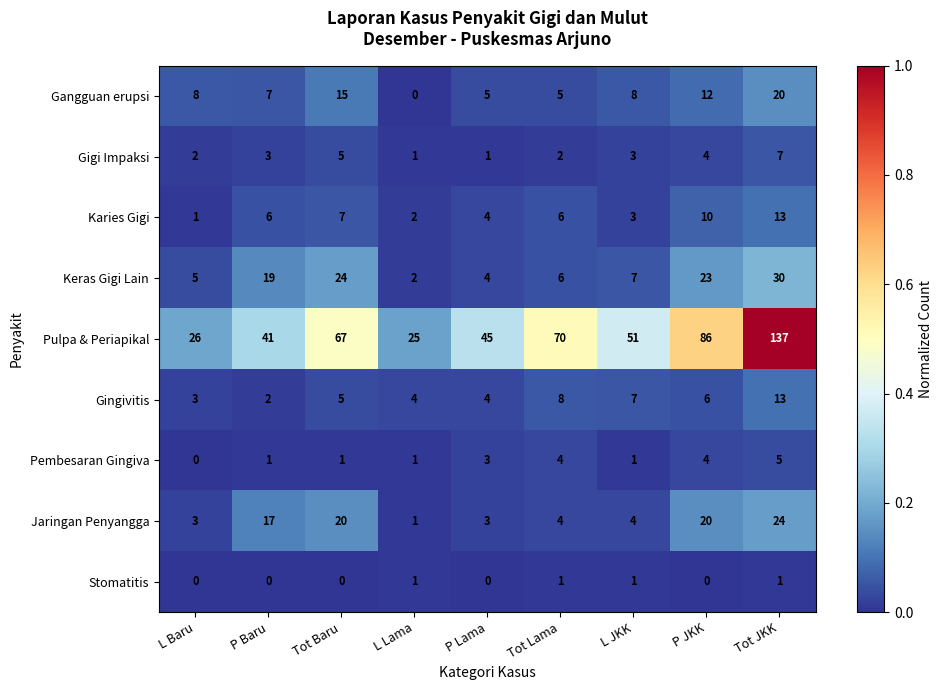

At which label does Pulpa & Periapikal reach its peak?

Tot JKK